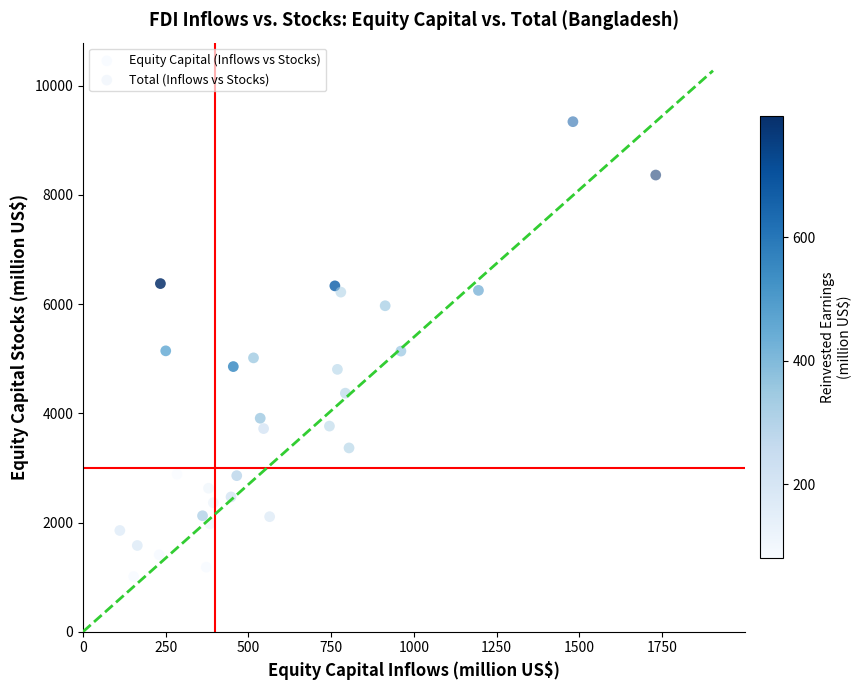

Which series contains the highest Y value?

Total (Inflows vs Stocks)